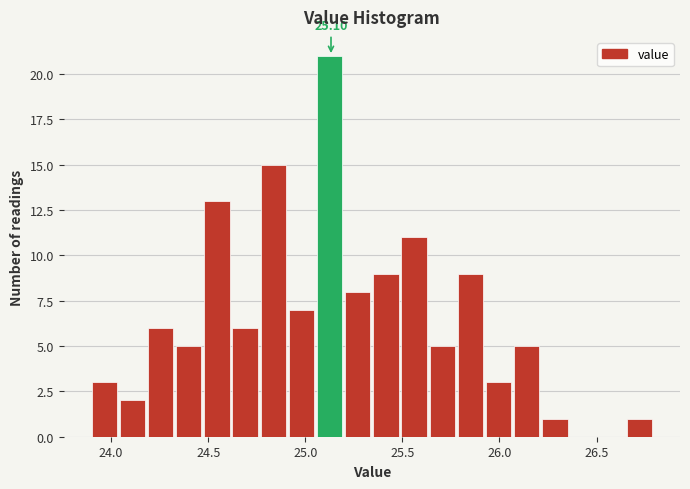

Read against the x-axis, roughly where is the centre of the tallest bar?

25.15